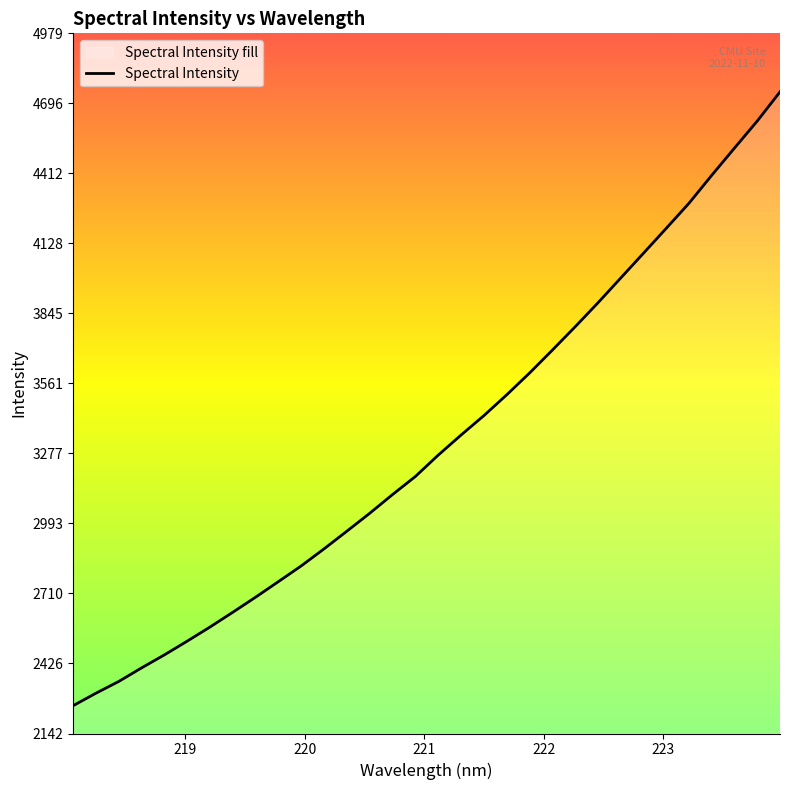

What is the difference between the maximum and minimum values?

2487.0